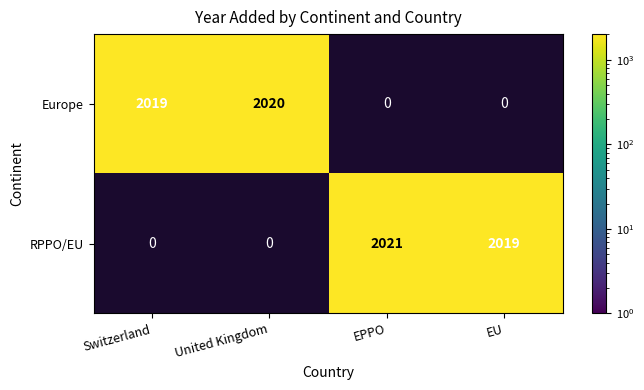

At which category is the sum across all series the highest?

EPPO